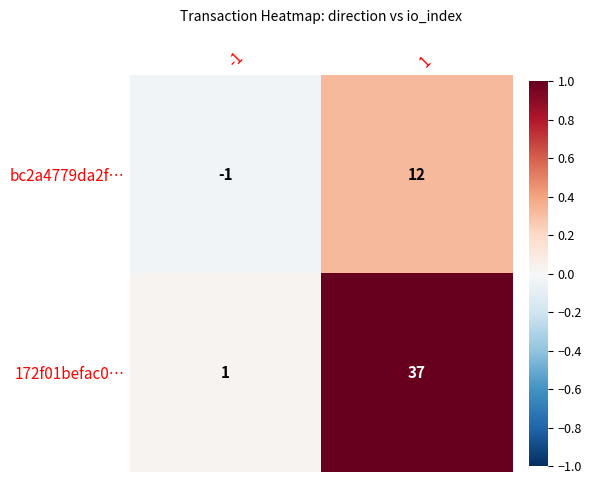

At which category is the sum across all series the highest?

1